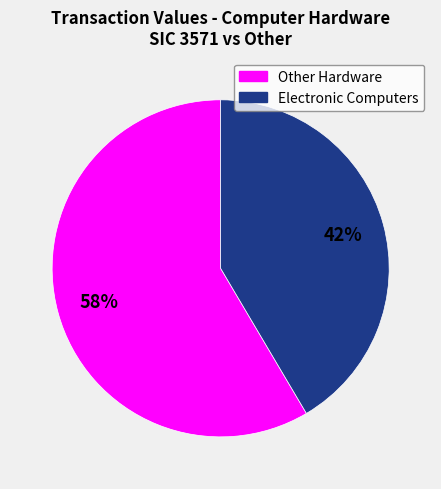

Is there any slice that represents more than half of the pie?

Yes